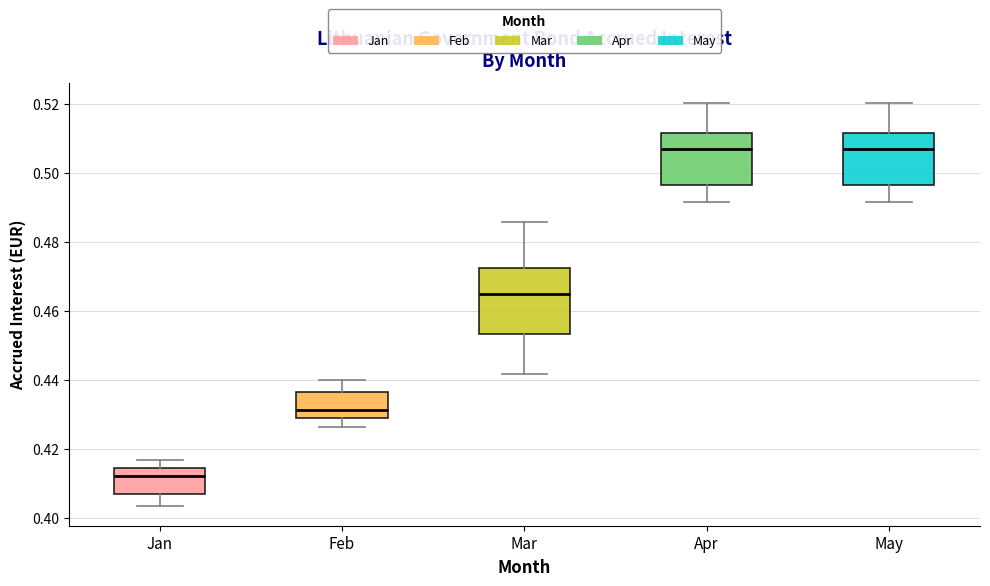

Reading left to right, read every box against the y-axis: the position of its median line, the range the box covers, and the ends of its whiskers. The values are not printed on the chart, so give them approximately, as read against the axis.

Jan: median 0.412, box 0.406 to 0.414, whiskers 0.404 to 0.416
Feb: median 0.432, box 0.428 to 0.436, whiskers 0.426 to 0.440
Mar: median 0.464, box 0.454 to 0.472, whiskers 0.442 to 0.486
Apr: median 0.506, box 0.496 to 0.512, whiskers 0.492 to 0.520
May: median 0.506, box 0.496 to 0.512, whiskers 0.492 to 0.520